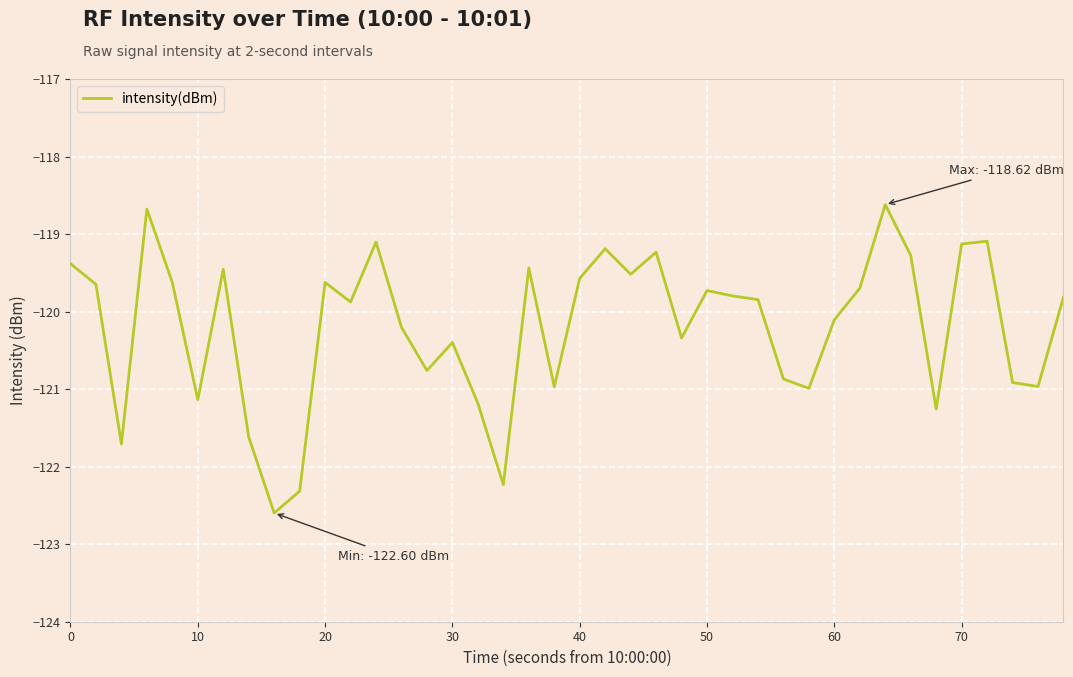

What is the maximum value shown in the chart?

-118.6